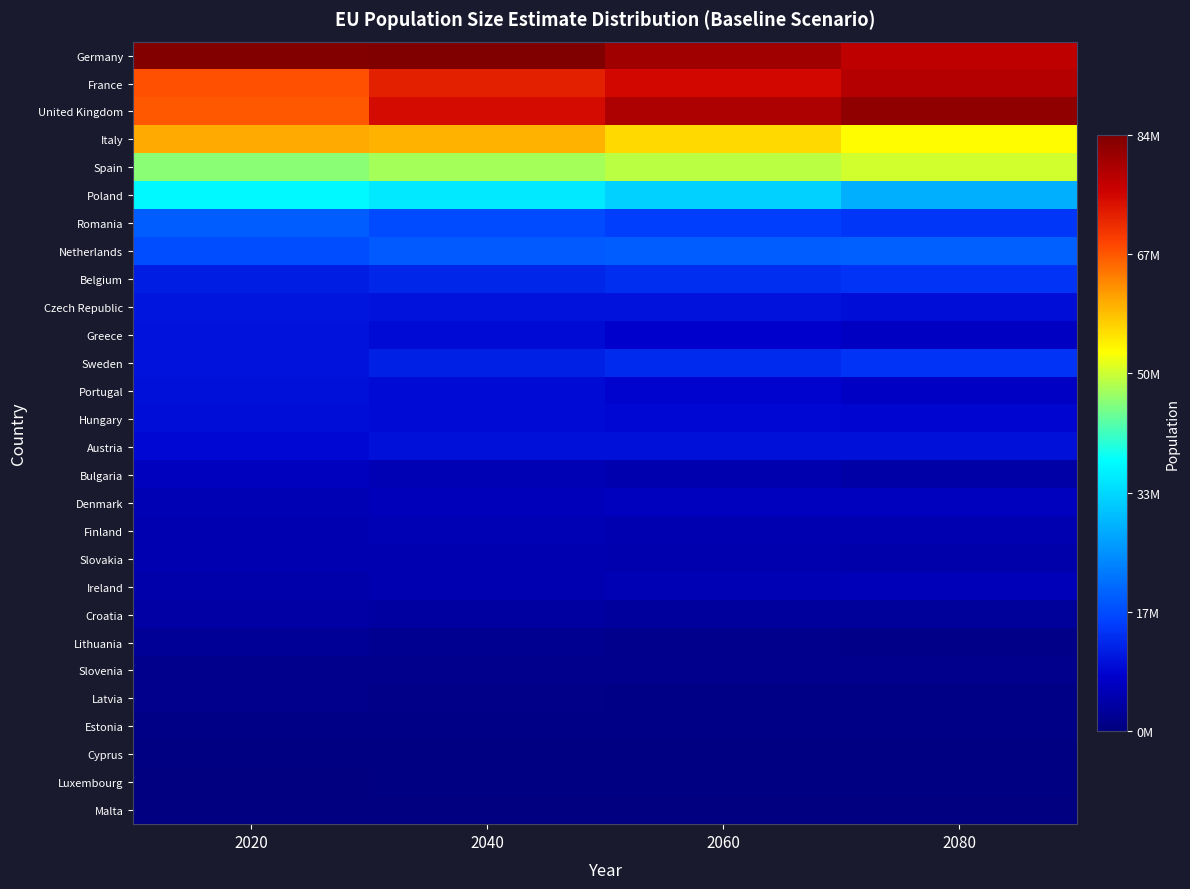

Reading left to right, what are all the values shown in this chart?

Germany: 2020=83751689	2040=84133642	2060=80831728	2080=77793794
France: 2020=67818978	2040=72915525	2060=75525269	2080=78688730
United Kingdom: 2020=67236507	2040=75004352	2060=79338994	2080=82424395
Italy: 2020=60718572	2040=59982002	2060=56948693	2080=53784578
Spain: 2020=46562044	2040=48244792	2060=49556550	2080=50988206
Poland: 2020=37930818	2040=35840028	2060=32848275	2080=29044721
Romania: 2020=19259049	2040=17069777	2060=15698753	2080=14530142
Netherlands: 2020=17410756	2040=19035643	2060=19323324	2080=19728275
Belgium: 2020=11580268	2040=12844259	2060=13580693	2080=14189456
Czech Republic: 2020=10652407	2040=10552301	2060=10307640	2080=9777734
Greece: 2020=10560467	2040=9419973	2060=8294677	2080=7264686
Sweden: 2020=10293412	2040=11994364	2060=13284780	2080=14388478
Portugal: 2020=10209628	2040=9553608	2060=8552352	2080=7579557
Hungary: 2020=9789630	2040=9471313	2060=9119692	2080=8691906
Austria: 2020=9005487	2040=10087623	2060=10230993	2080=10072112
Bulgaria: 2020=6954254	2040=5933535	2060=5225824	2080=4593415
Denmark: 2020=5887449	2040=6564333	2060=6756166	2080=6858258
Finland: 2020=5561792	2040=5722378	2060=5654618	2080=5577757
Slovakia: 2020=5458718	2040=5373043	2060=5114570	2080=4714770
Ireland: 2020=4852123	2040=5396380	2060=5898111	2080=6220907
Croatia: 2020=4091559	2040=3819863	2060=3533771	2080=3276481
Lithuania: 2020=2749762	2040=2128883	2060=1837895	2080=1658478
Slovenia: 2020=2075778	2040=2066086	2060=2000454	2080=1938449
Latvia: 2020=1911668	2040=1598786	2060=1426615	2080=1284285
Estonia: 2020=1317940	2040=1283732	2060=1221012	2080=1140304
Cyprus: 2020=869041	2040=954320	2060=1011947	2080=1004870
Luxembourg: 2020=628950	2040=860808	2060=992924	2080=1066377
Malta: 2020=452542	2040=505921	2060=519214	2080=517254